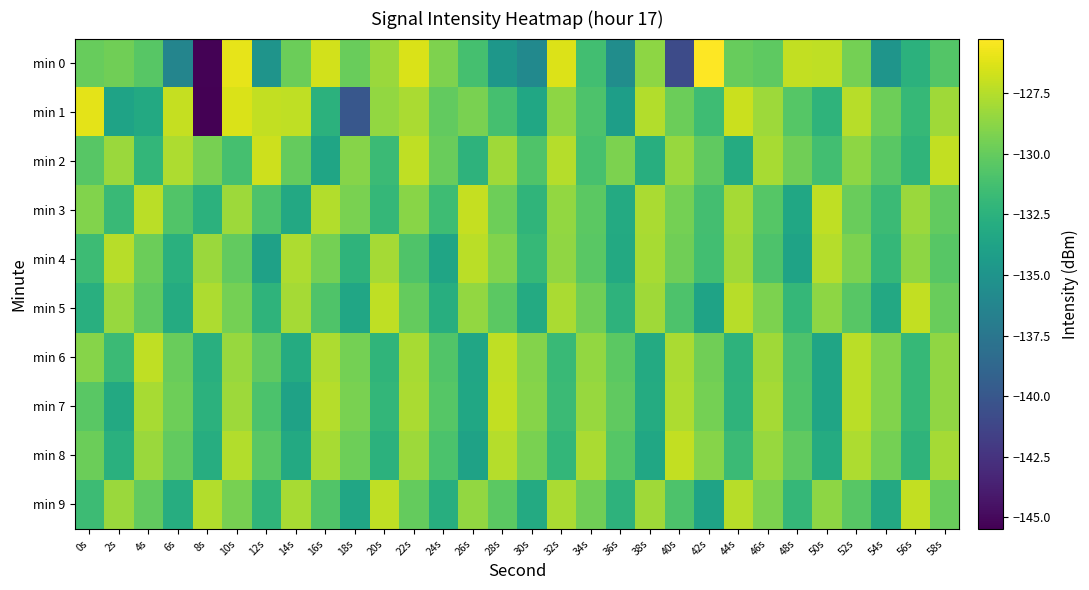

At which category is the sum across all series the highest?

22s